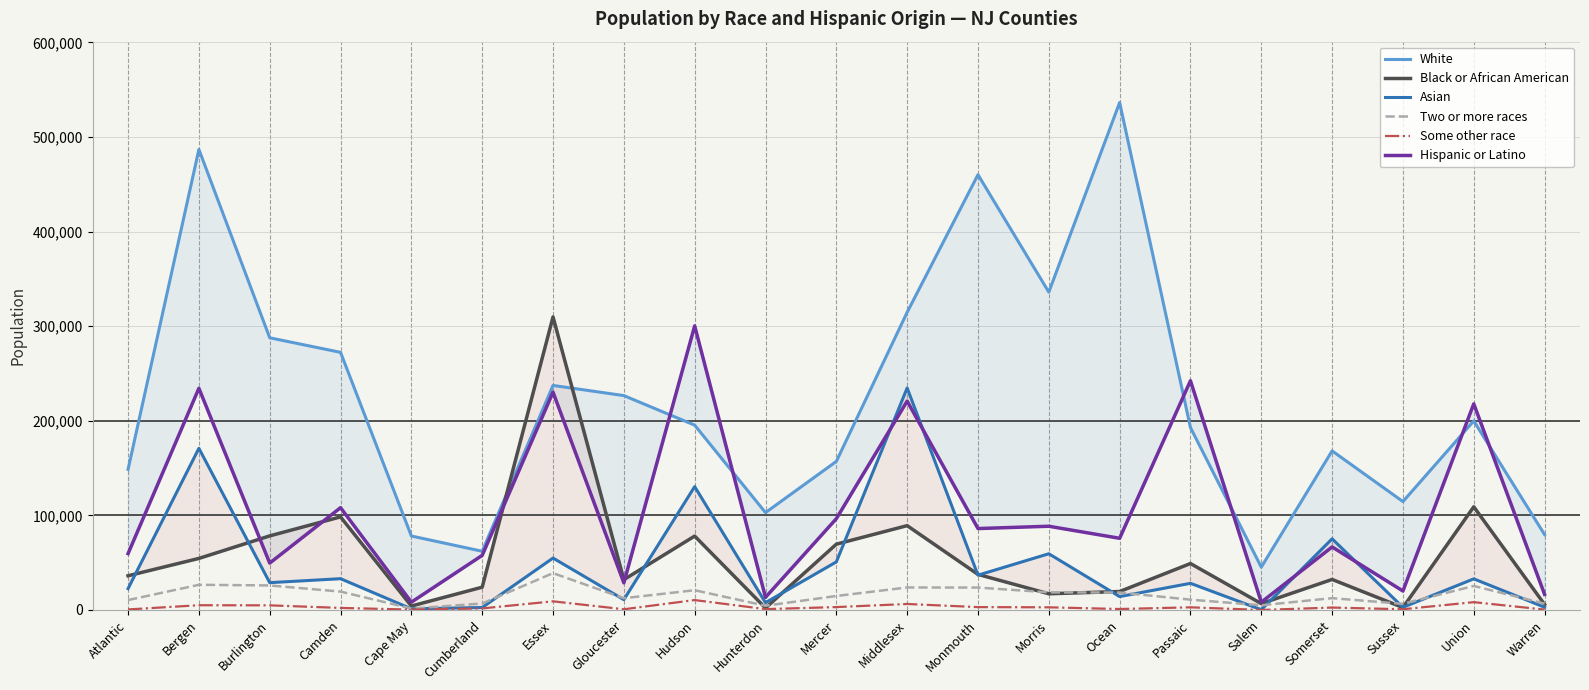

What is the total value across all series at Camden?

533585